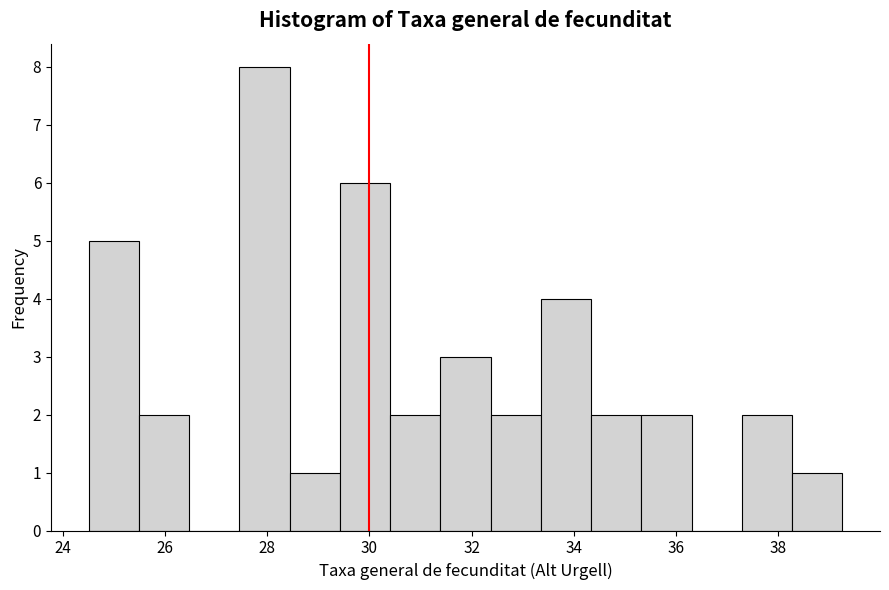

Reading left to right, list every bar in this chart as the range it spans on the x-axis followed by its height. Neither the bar edges nor the heights are printed on the chart, so give them approximately, as read against the axes.

24.6 to 25.4: 5
25.4 to 26.4: 2
26.4 to 27.4: 0
27.4 to 28.4: 8
28.4 to 29.4: 1
29.4 to 30.4: 6
30.4 to 31.4: 2
31.4 to 32.4: 3
32.4 to 33.4: 2
33.4 to 34.4: 4
34.4 to 35.4: 2
35.4 to 36.4: 2
36.4 to 37.2: 0
37.2 to 38.2: 2
38.2 to 39.2: 1